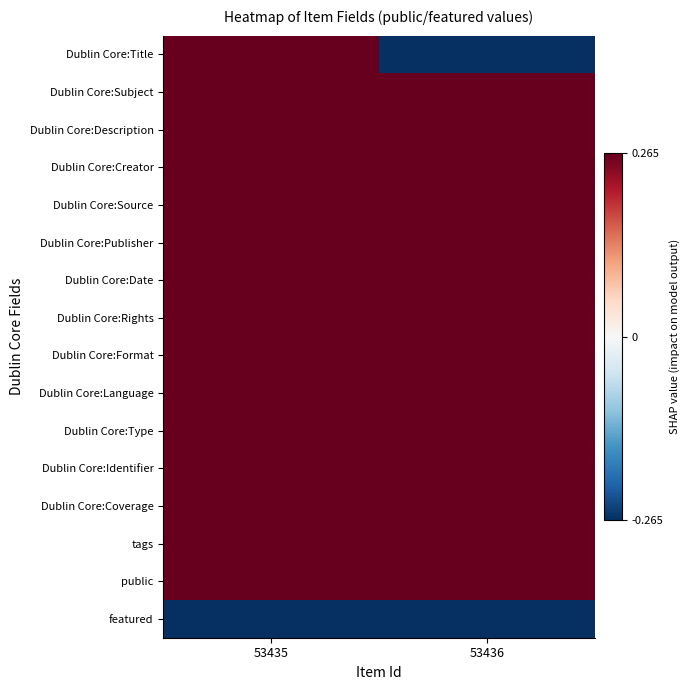

Which series changed the most between 53435 and 53436?

Dublin Core:Title